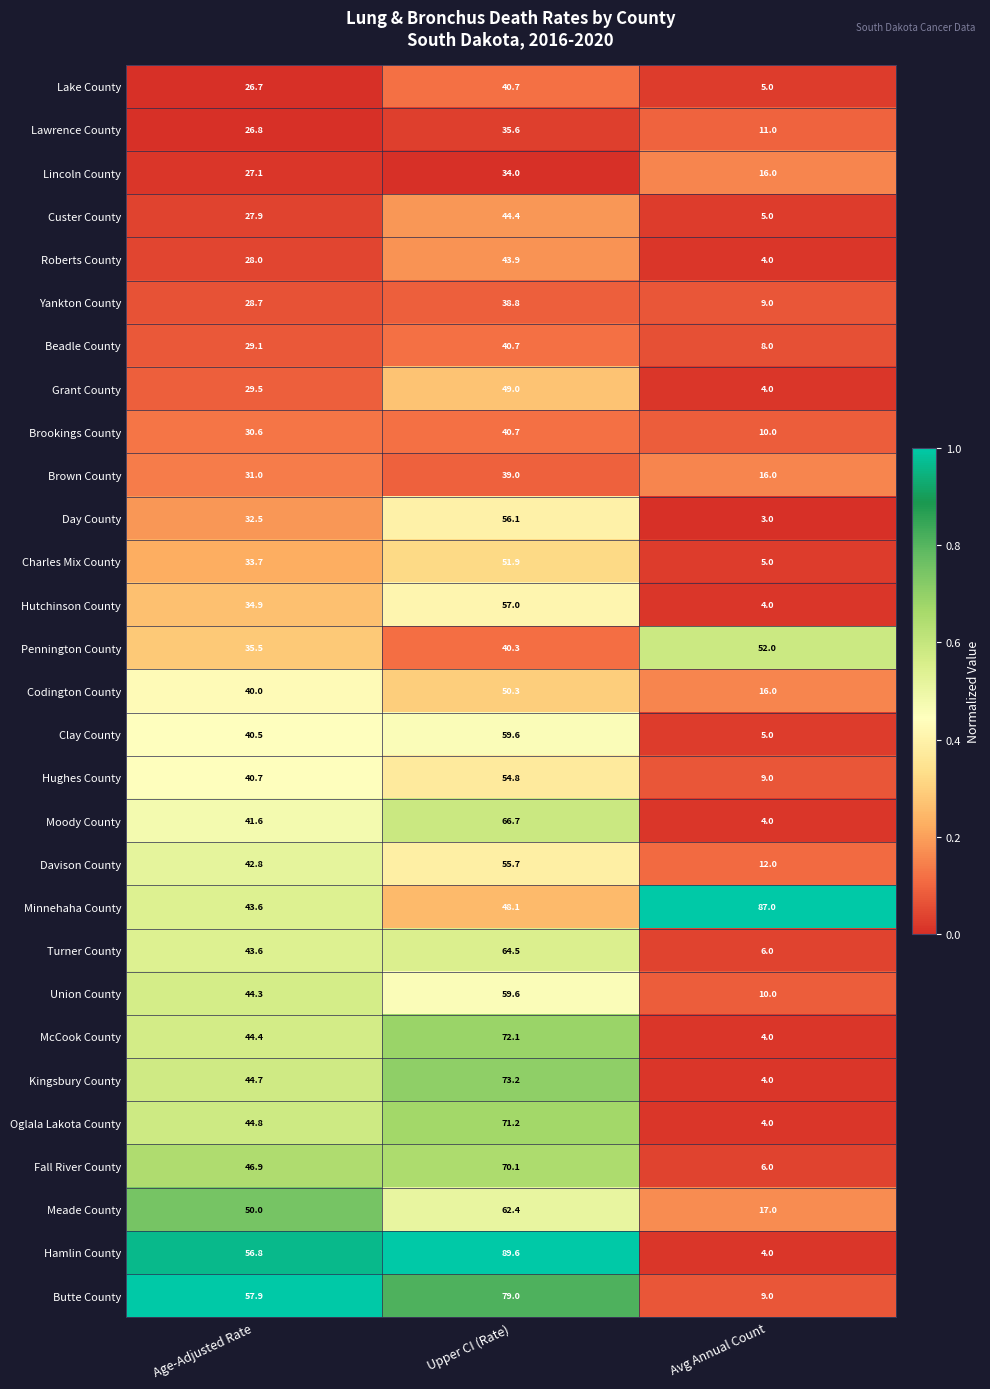

At which label does Pennington County reach its peak?

Avg Annual Count